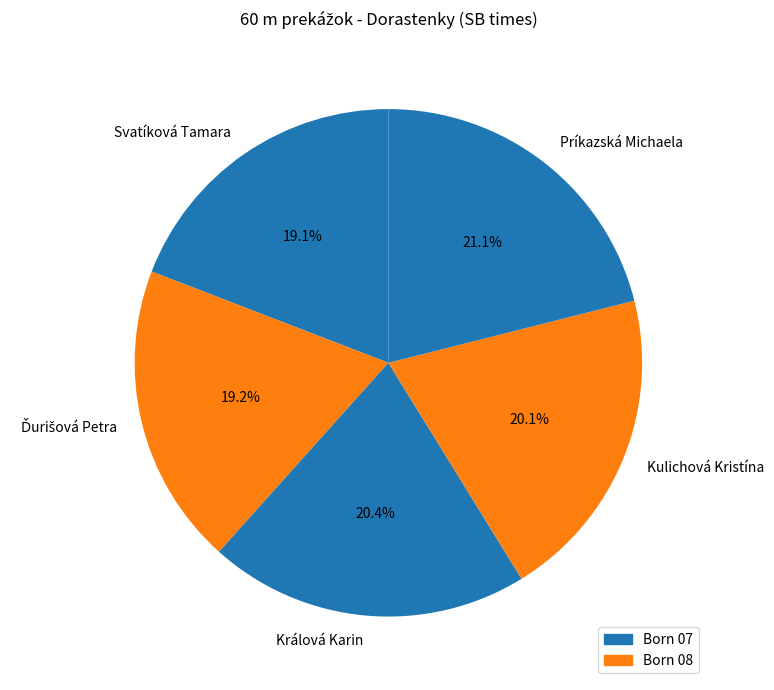

How many segments does this pie chart have?

5